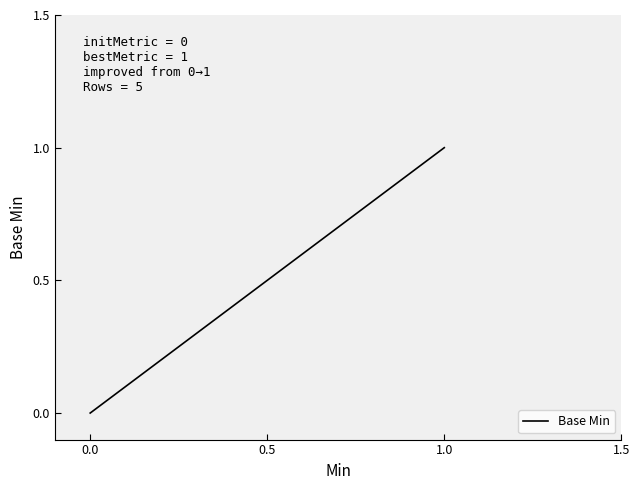

Does the chart have visible grid lines?

No